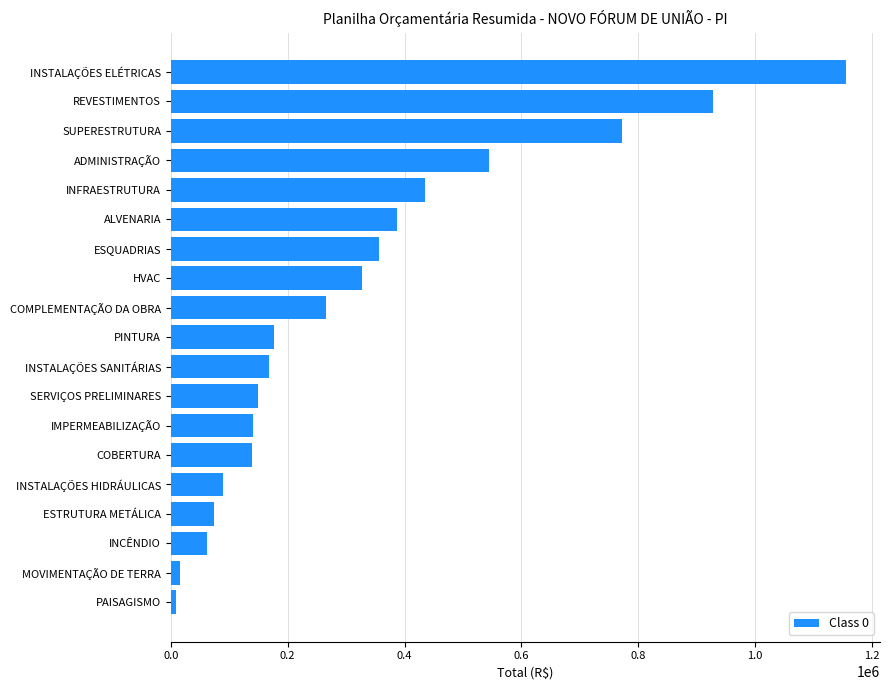

How many distinct data groups are displayed?

1